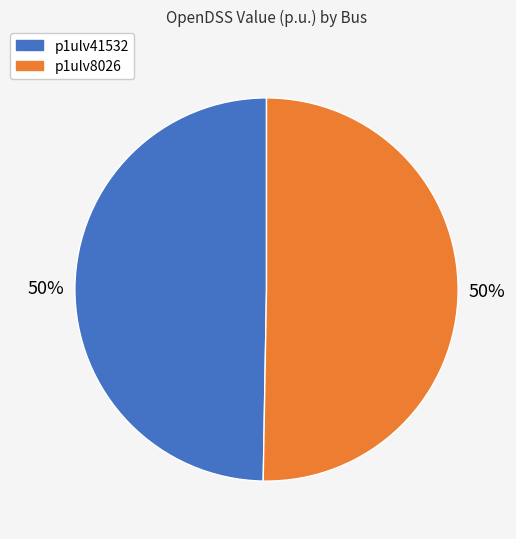

To the nearest percent, what is the average slice percentage?

50%